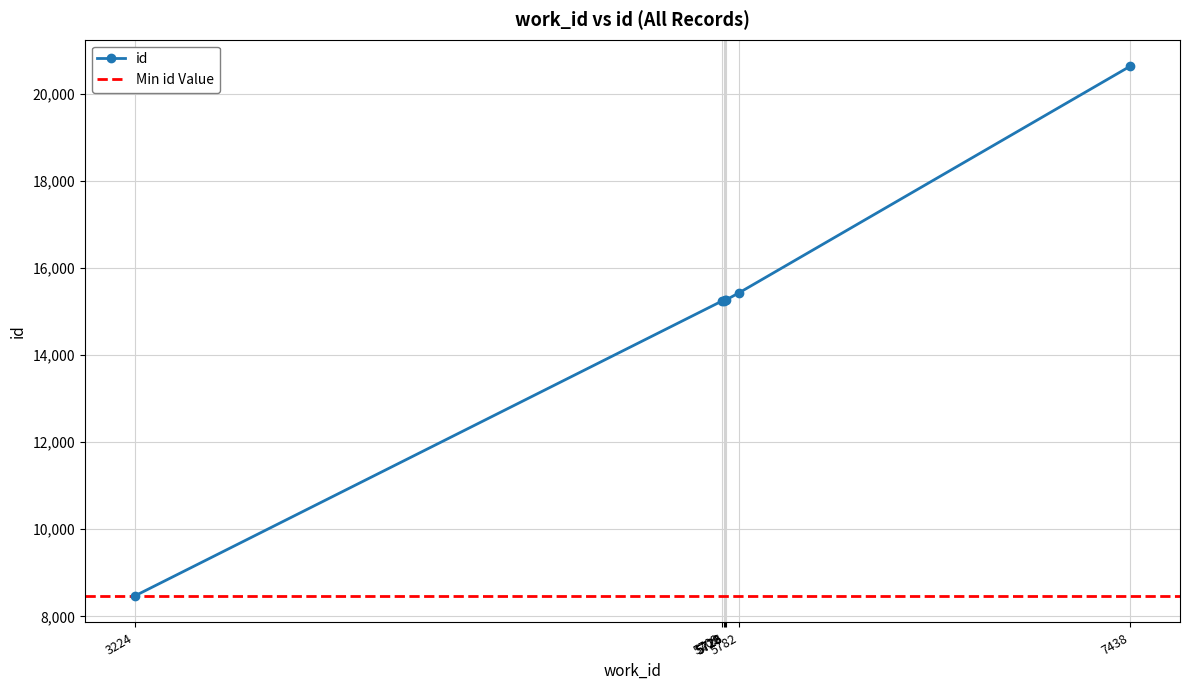

Rank the categories by value from highest to lowest.

7438, 5782, 5726, 5723, 5720, 5709, 3224